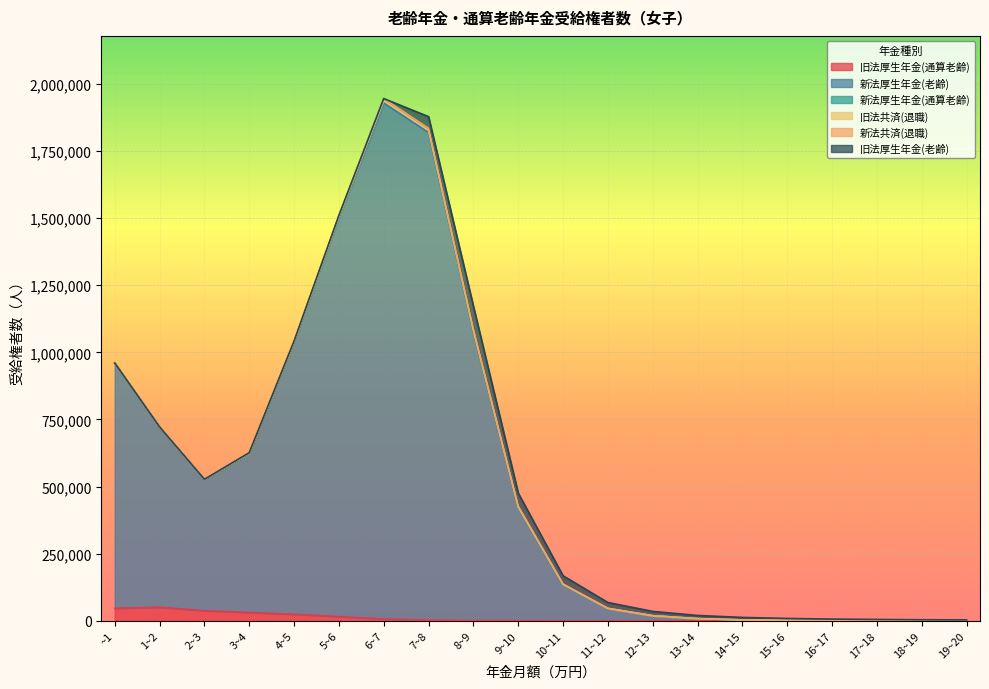

After their last crossing, which series has the higher values: 新法厚生年金(通算老齢) or 旧法厚生年金(老齢)?

旧法厚生年金(老齢)